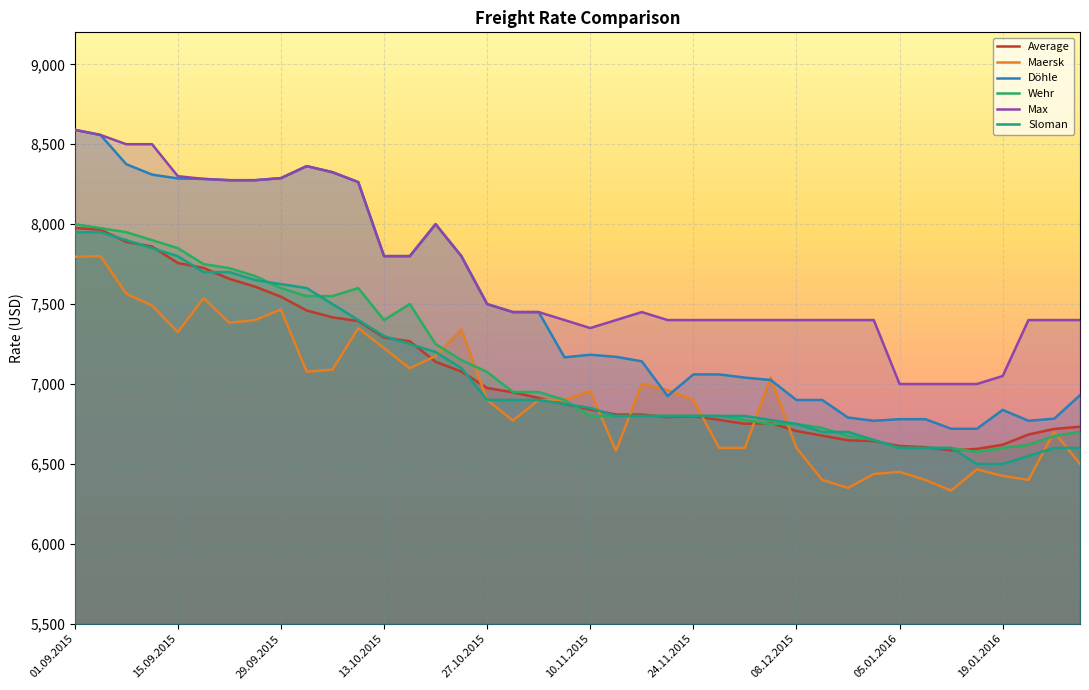

True or false: Max has a value of 7400 at 19.

True